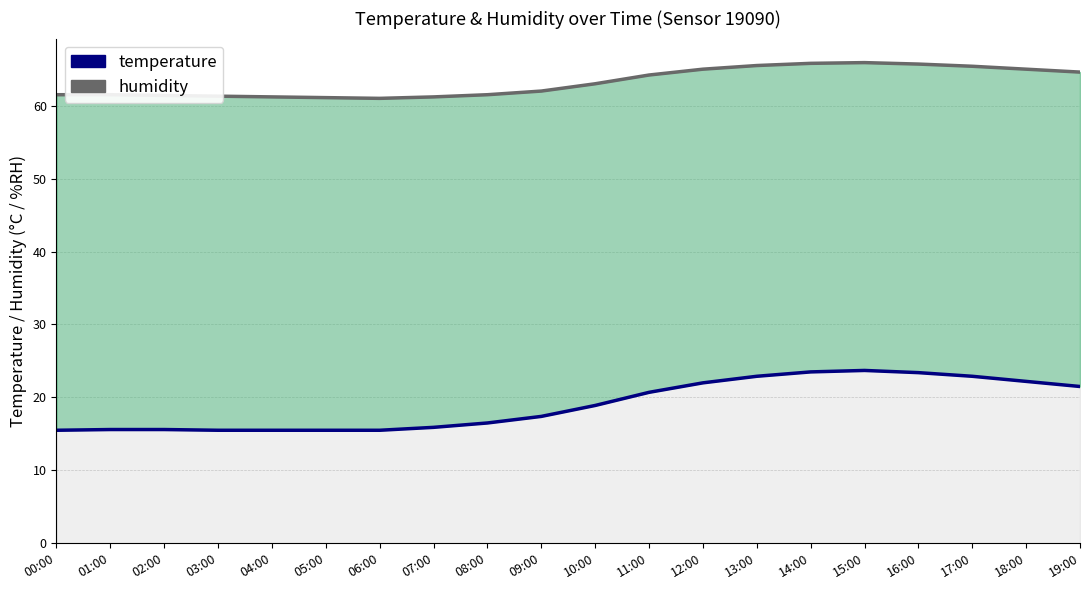

True or false: humidity and temperature intersect in this chart.

False